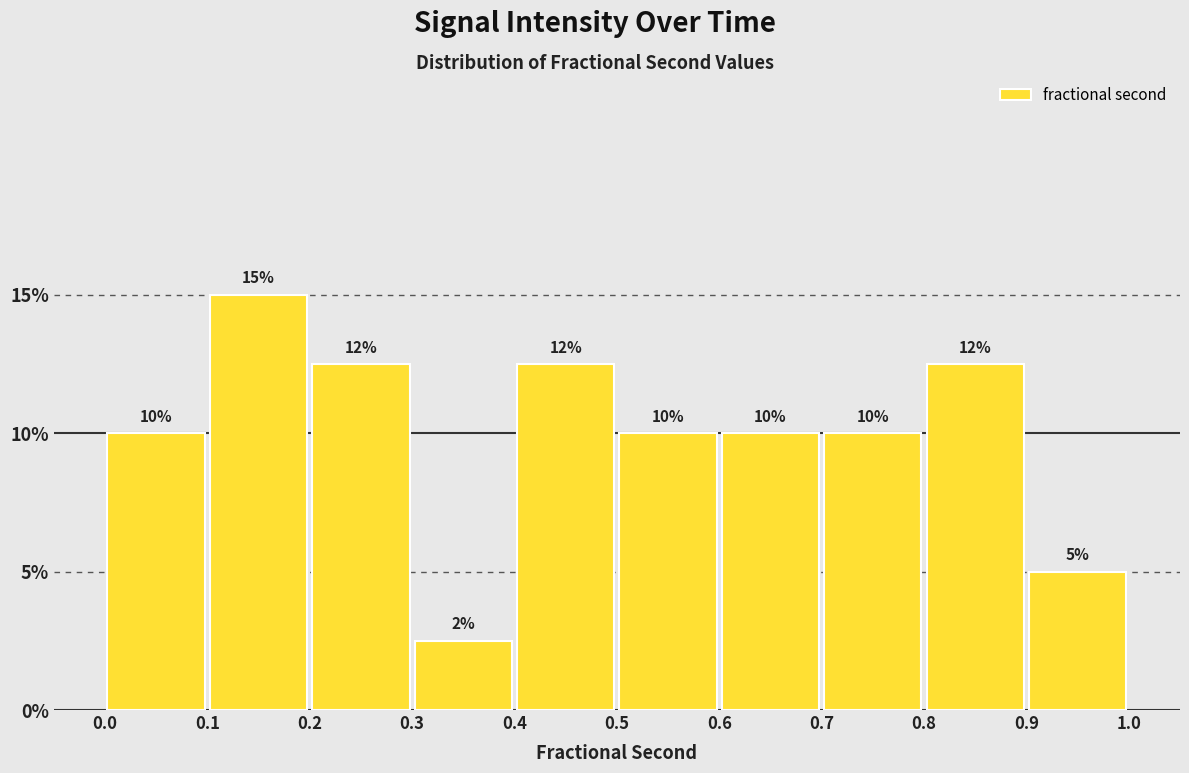

Over which range of the x-axis is the bar tallest?

0.1 to 0.2